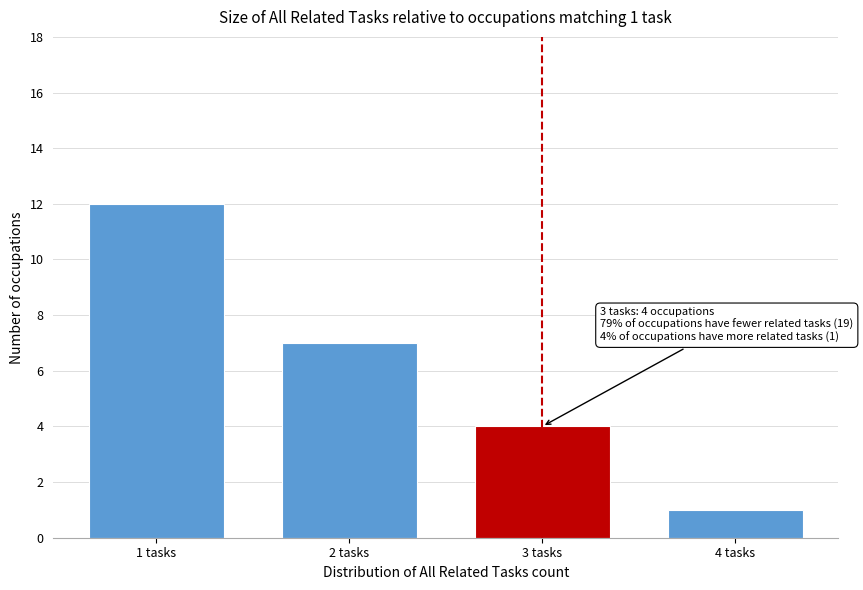

Reading left to right, extract all data points from this chart.

1 tasks=12	2 tasks=7	3 tasks=4	4 tasks=1